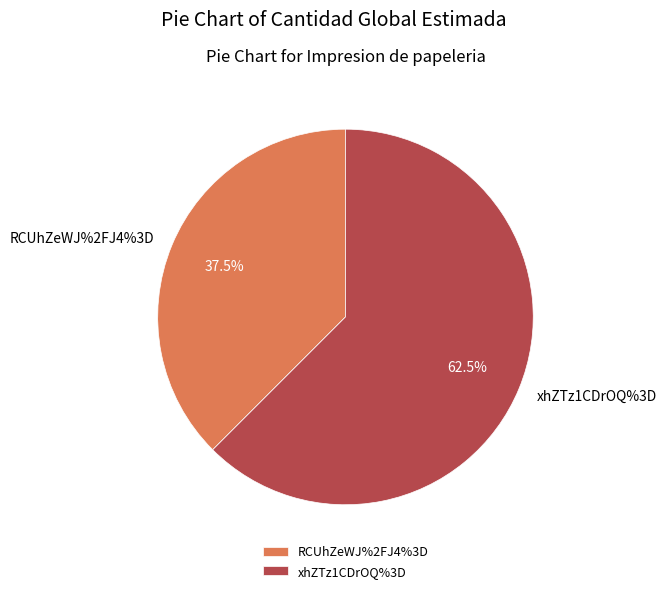

Count the number of slices in the pie.

2